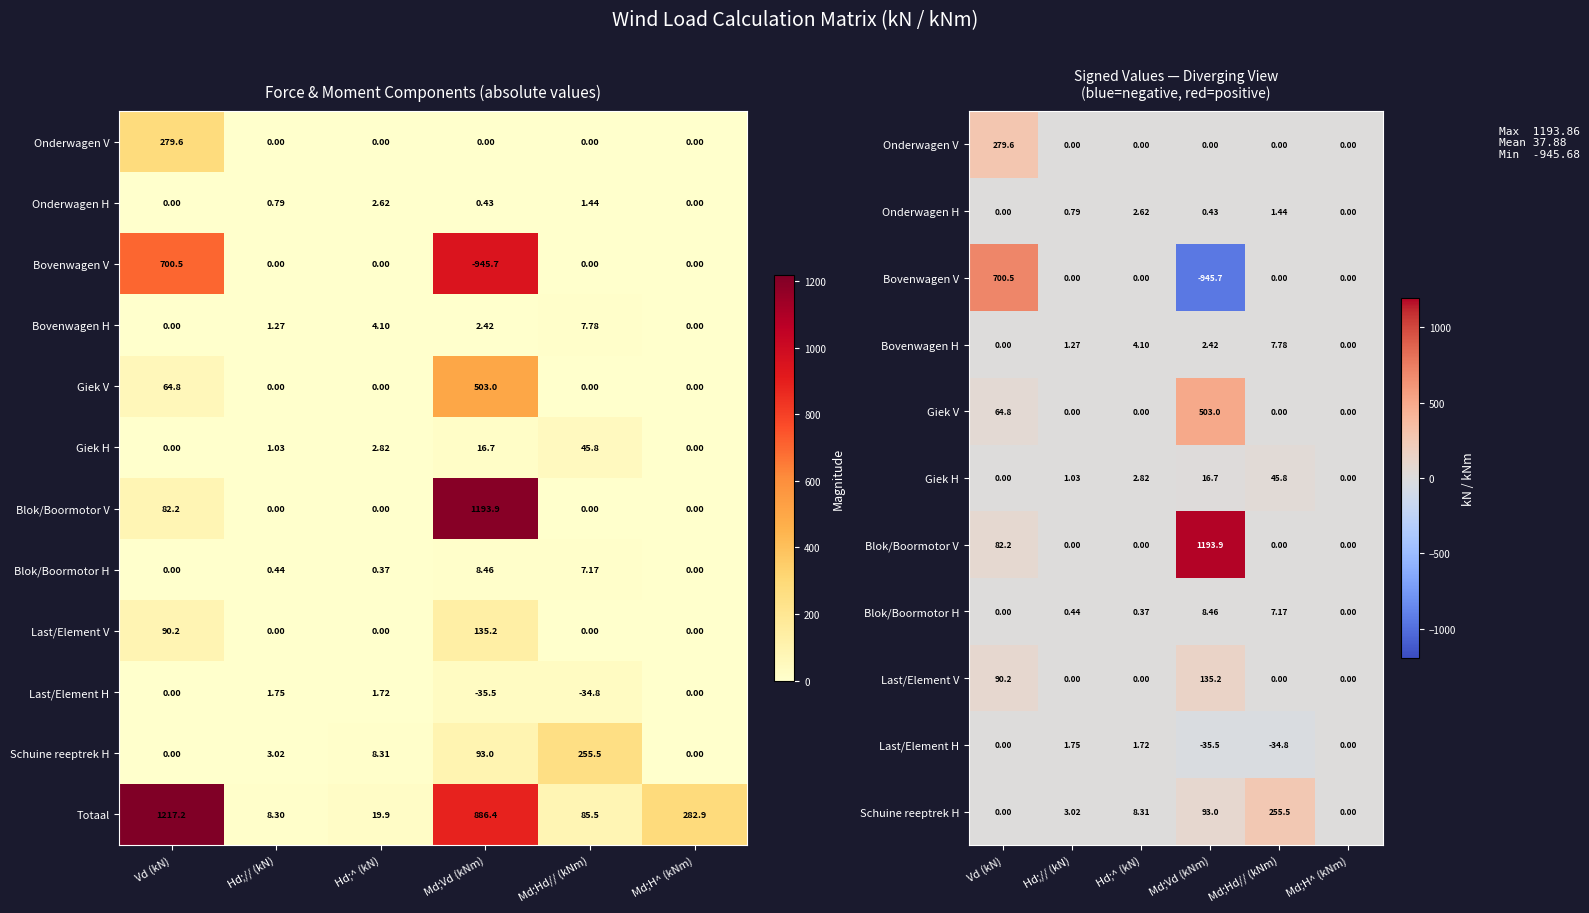

At which label does Totaal reach its minimum?

Hd;// (kN)